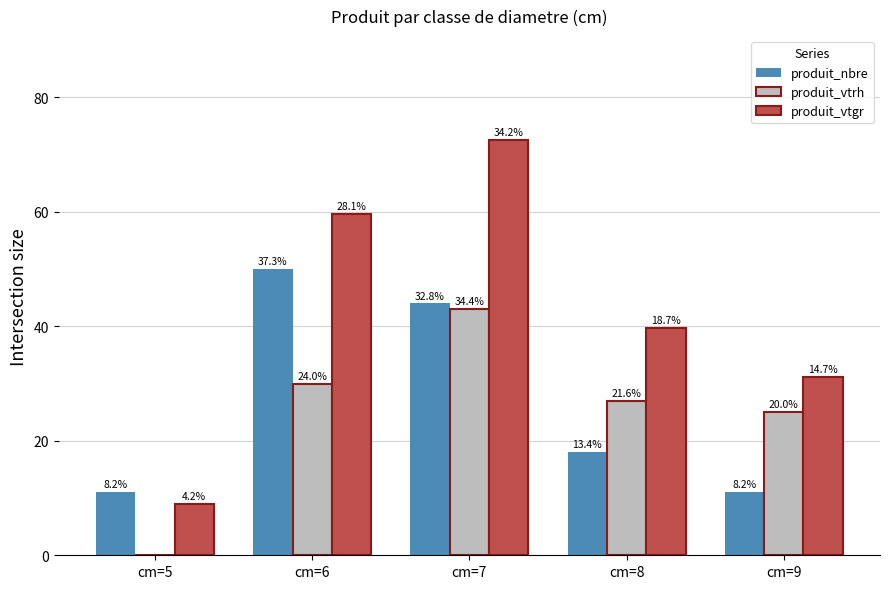

Are the bars horizontal?

No